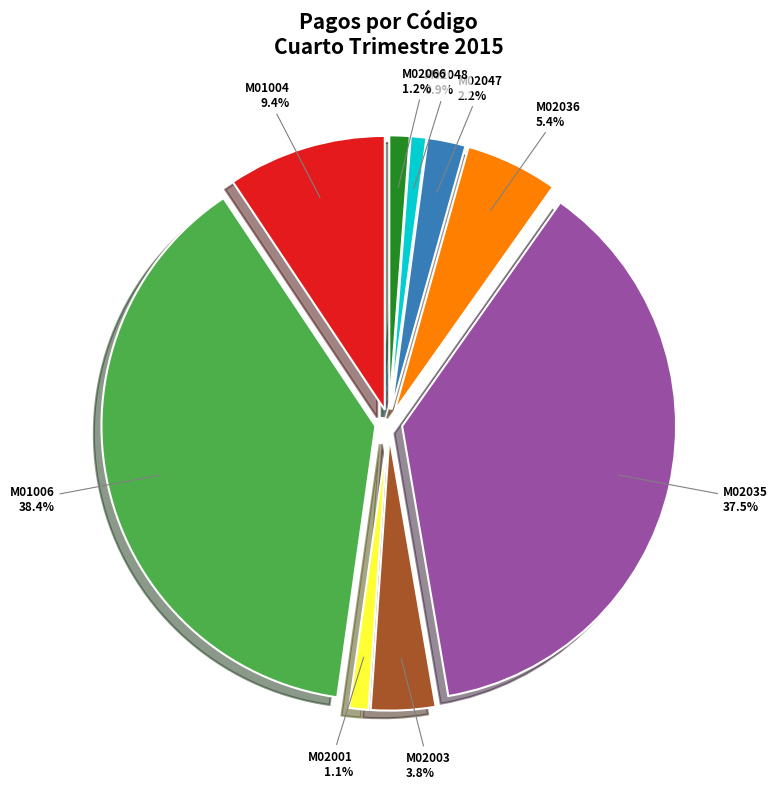

Which has a higher value, M02036 or M01006?

M01006